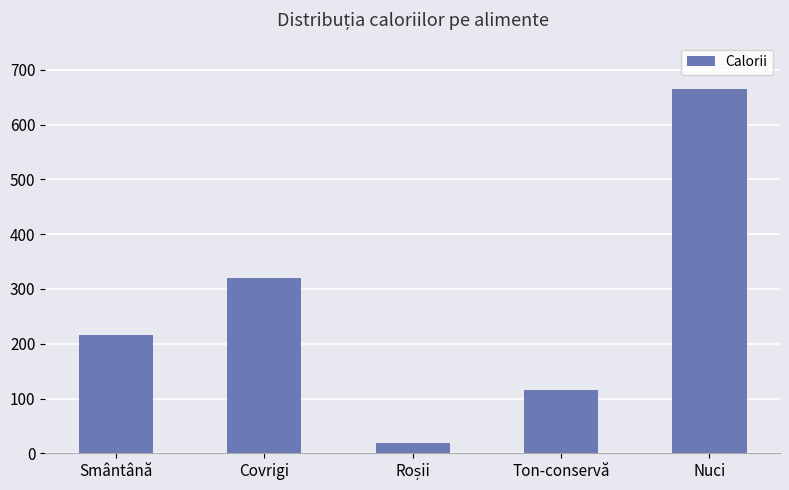

What is the value of the 1st bar from the left?

216